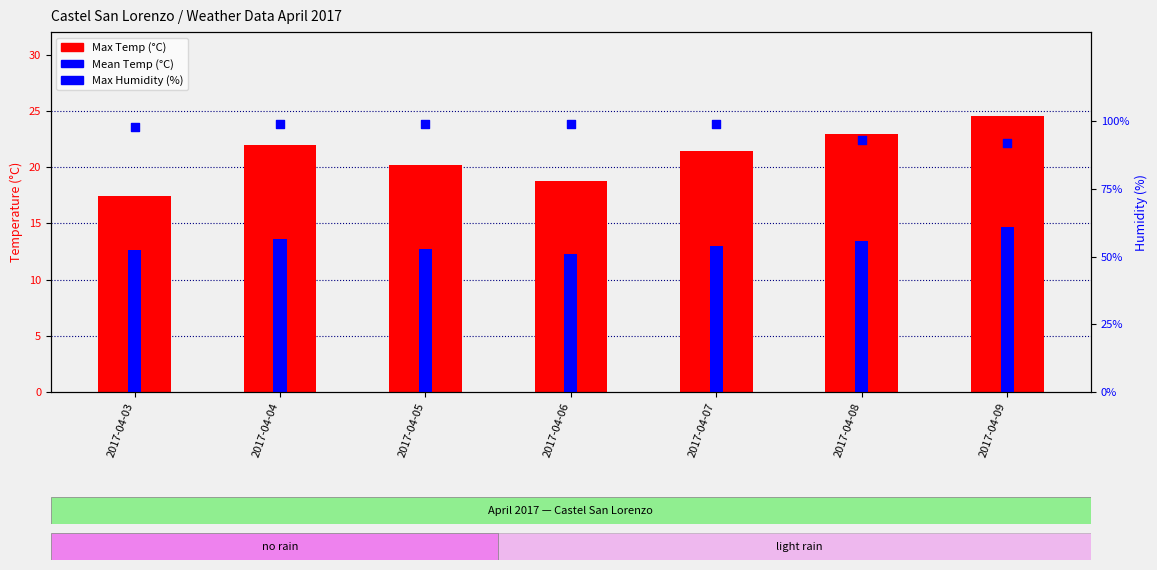

Is the value of Max Humidity (%) at 2017-04-08 greater than the value of Max Temp (°C) at 2017-04-07?

Yes